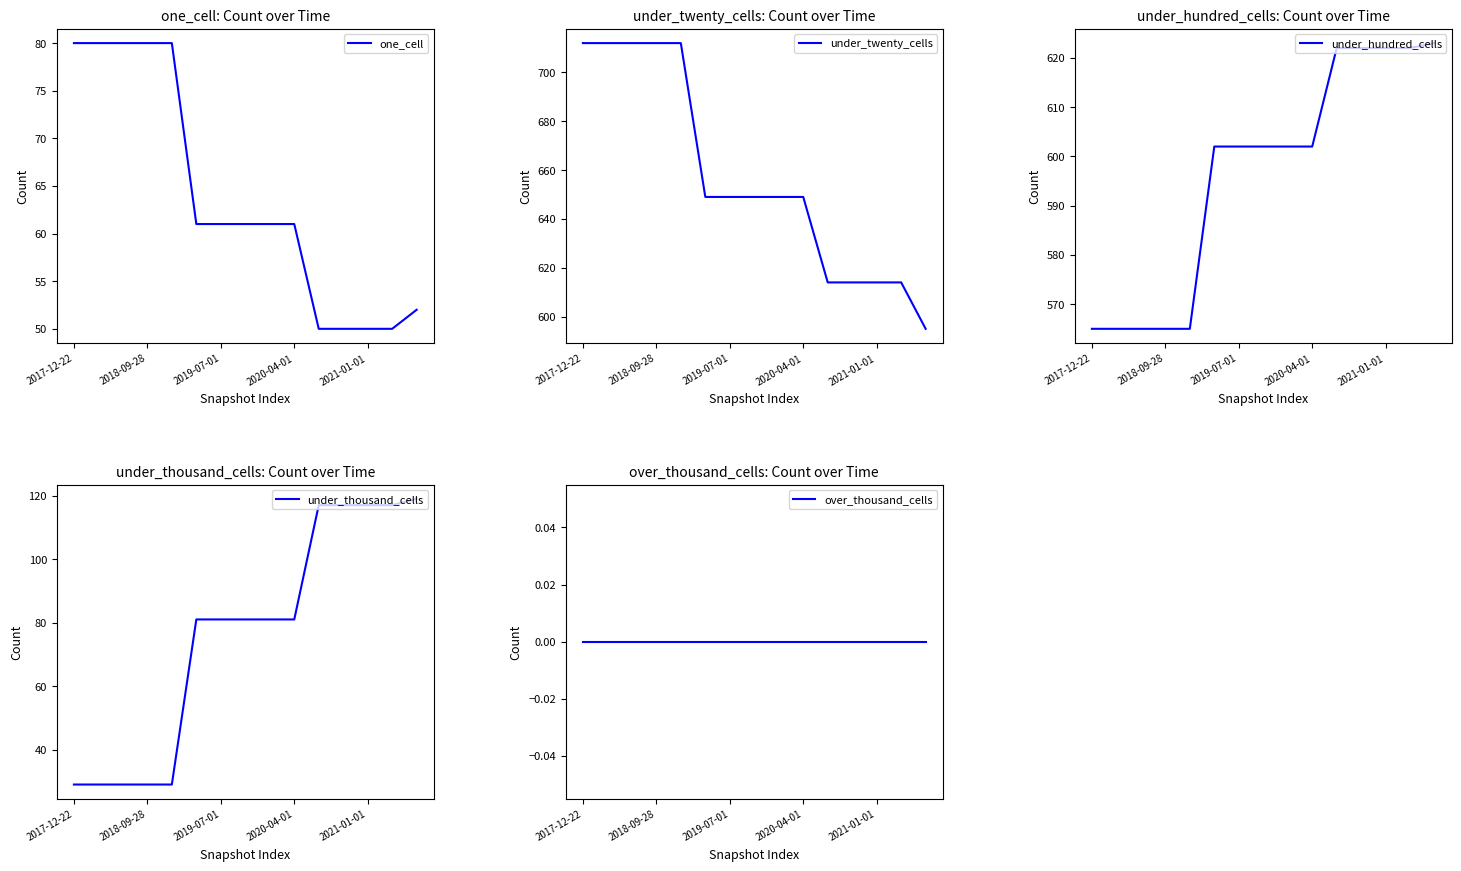

Reading left to right, what are all the values shown in this chart?

one_cell: 80	80	80	80	80	61	61	61	61	61	50	50	50	50	52
under_twenty_cells: 712	712	712	712	712	649	649	649	649	649	614	614	614	614	595
under_hundred_cells: 565	565	565	565	565	602	602	602	602	602	622	622	622	622	623
under_thousand_cells: 29	29	29	29	29	81	81	81	81	81	117	117	117	117	119
over_thousand_cells: 0	0	0	0	0	0	0	0	0	0	0	0	0	0	0